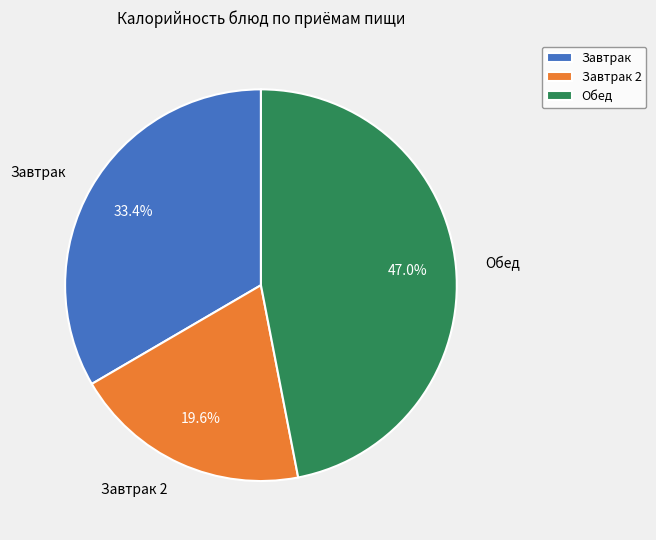

How many segments does this pie chart have?

3